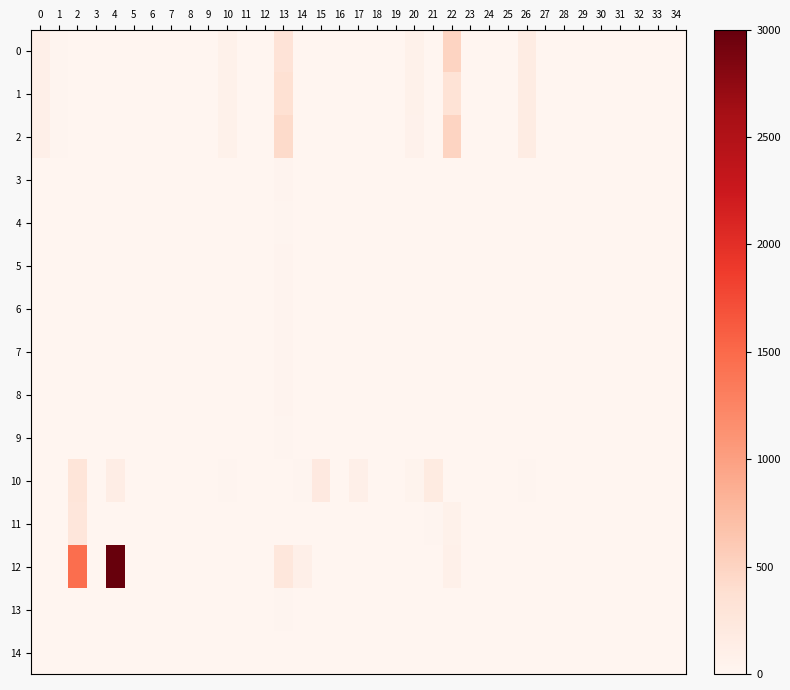

At which category does the chart reach its peak across all series?

4